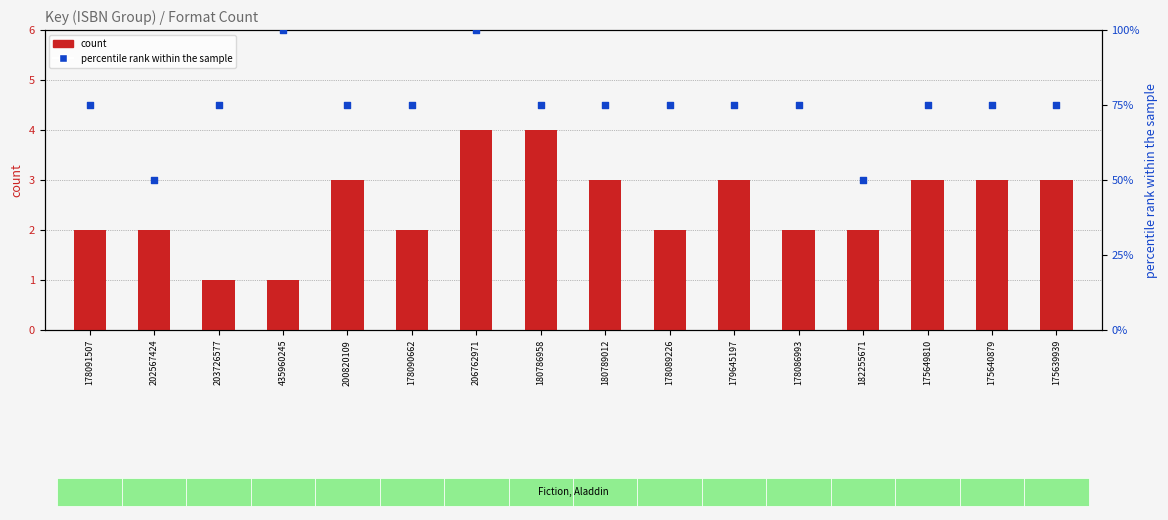

What are all the series names shown in the legend?

count, percentile rank within the sample